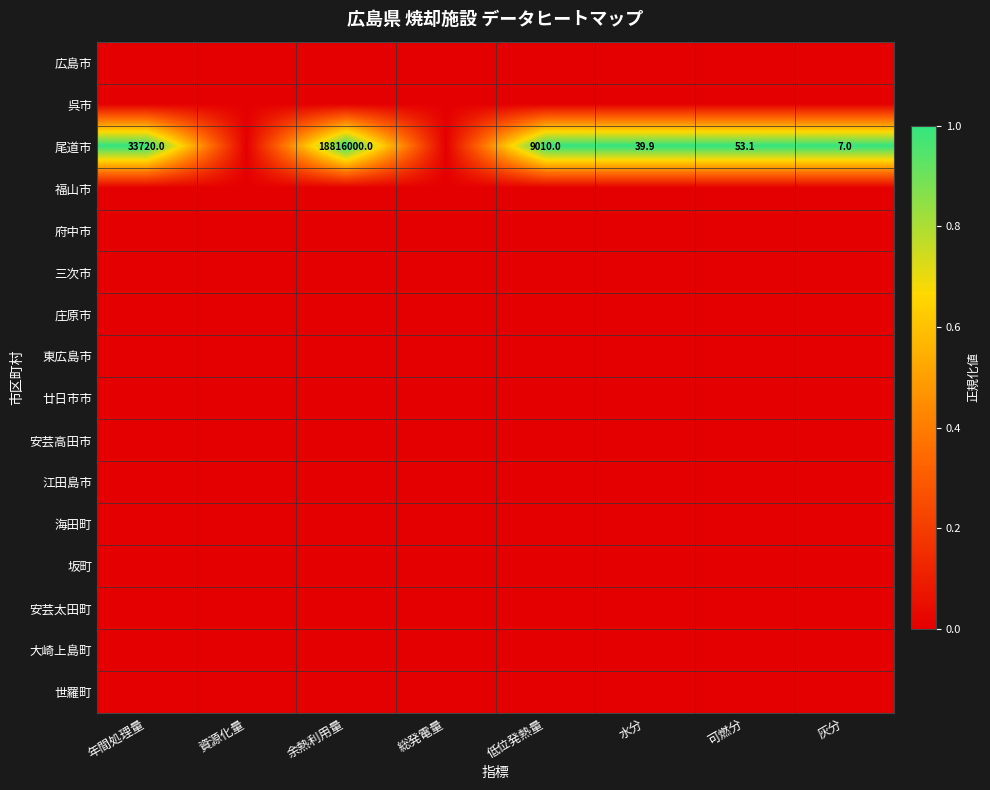

The 尾道市 series shows 9010.0 at 低位発熱量. True or false?

True